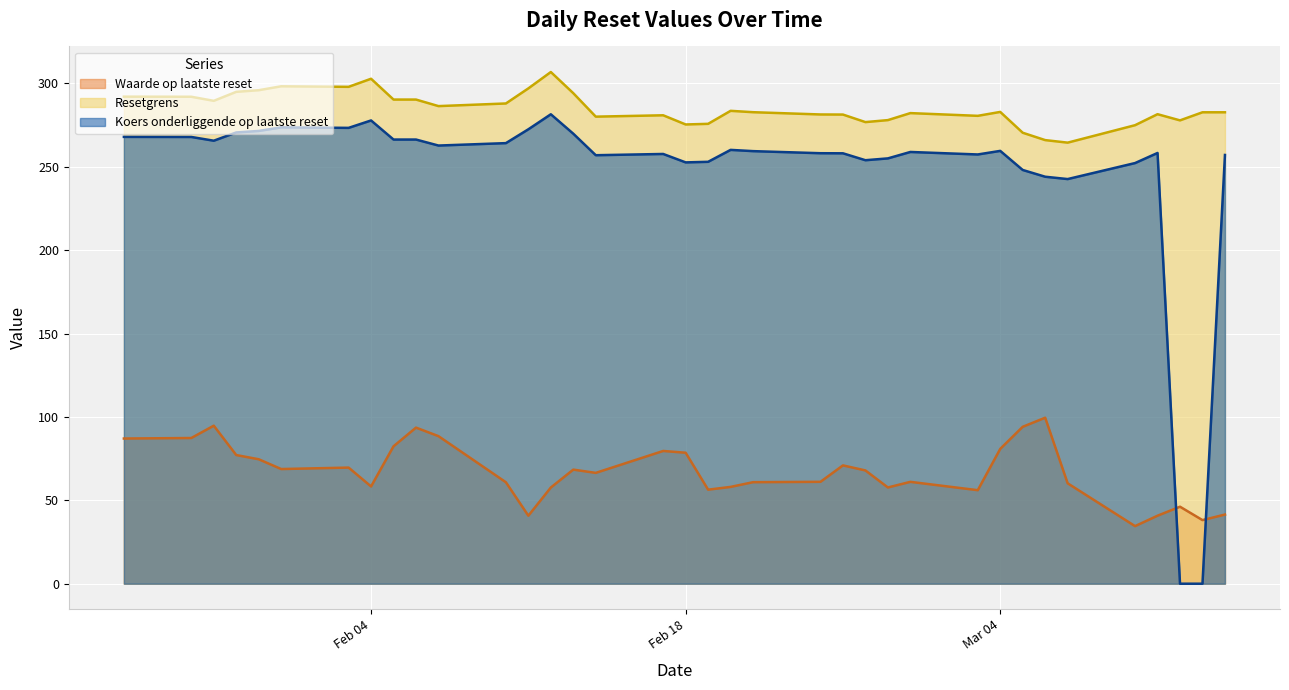

Does the chart display data point markers on the line(s)?

No